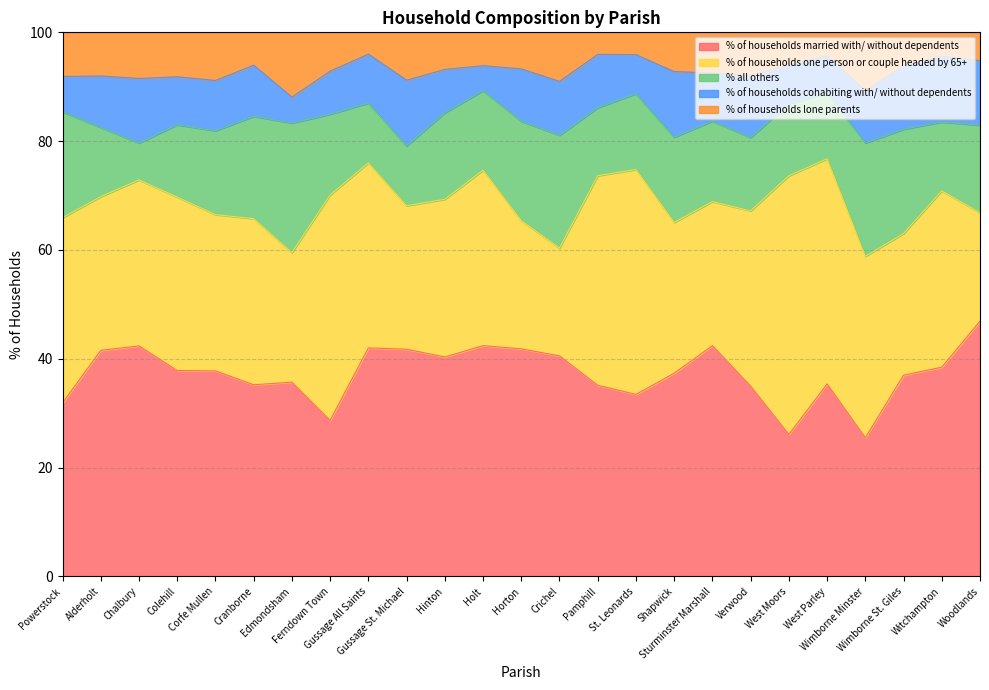

Which series has the widest spread of values?

% of households one person or couple headed by 65+